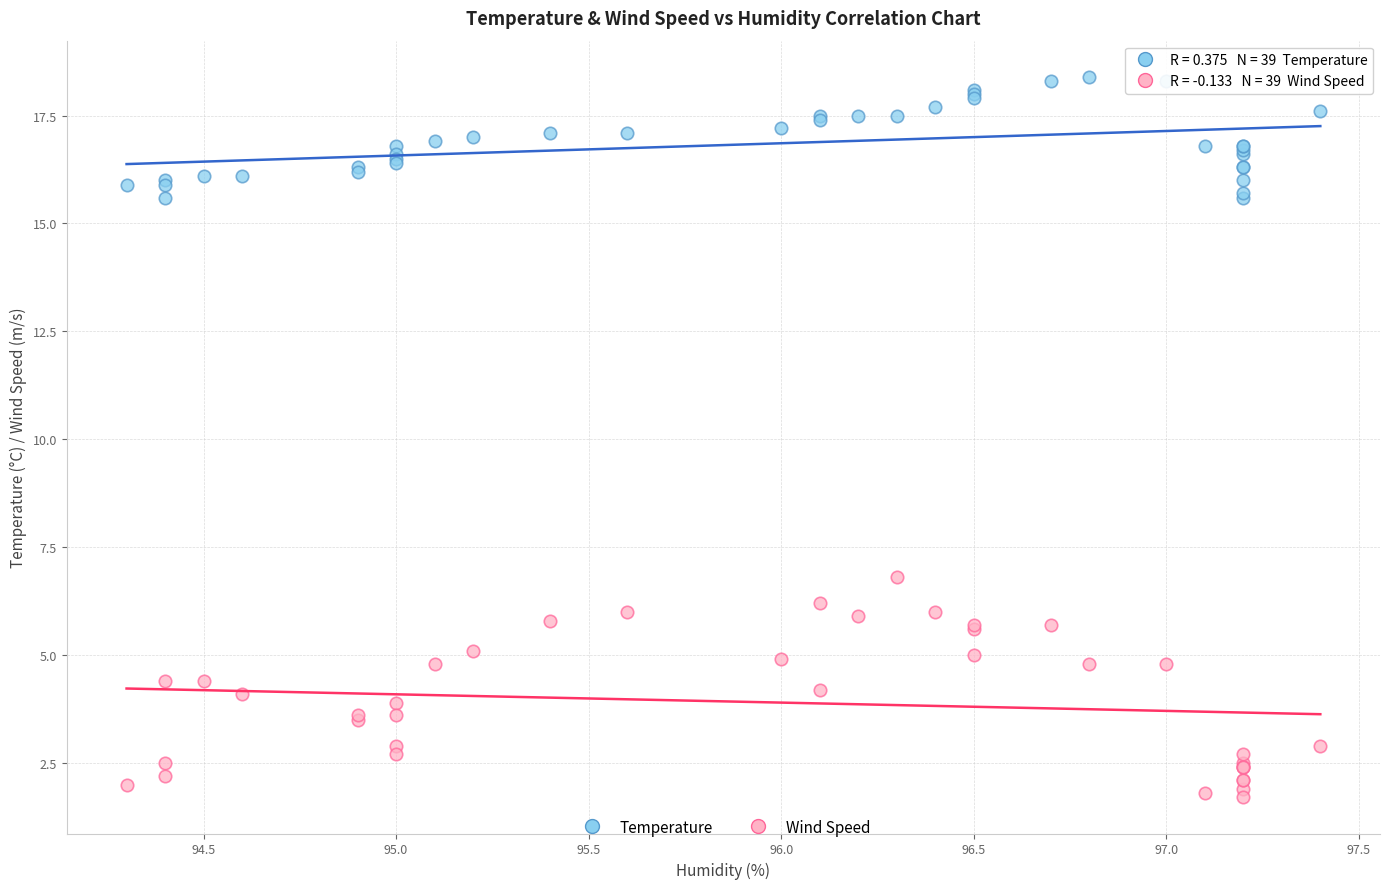

Across all series, what Y value is closest to 10?

6.8